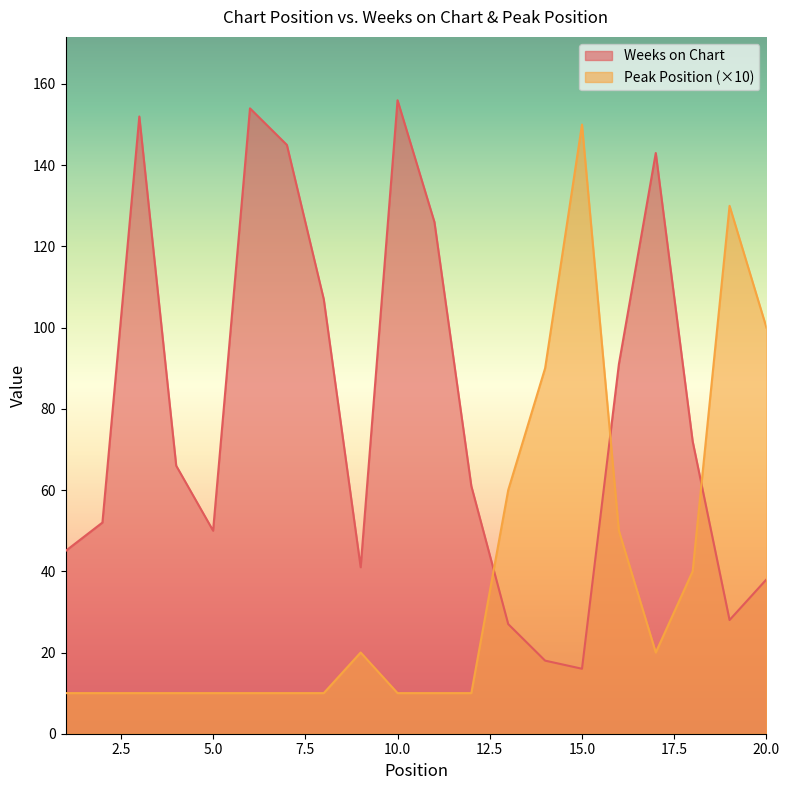

At which category does Weeks on Chart reach its first local peak?

3